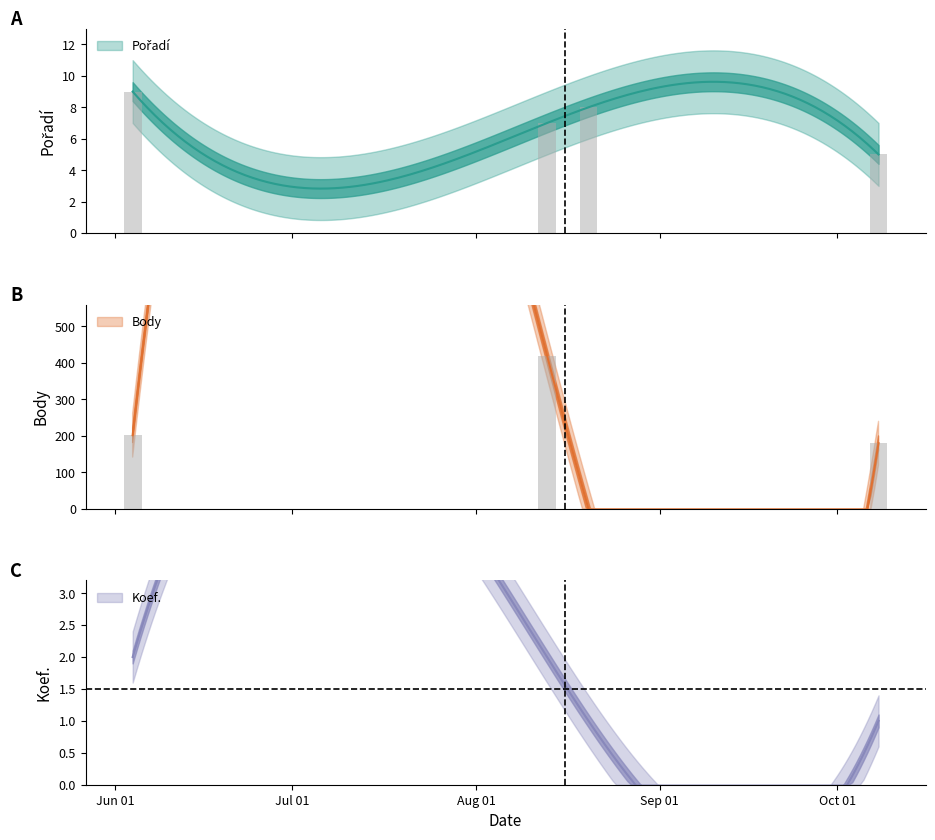

What is the maximum value for Body?

420